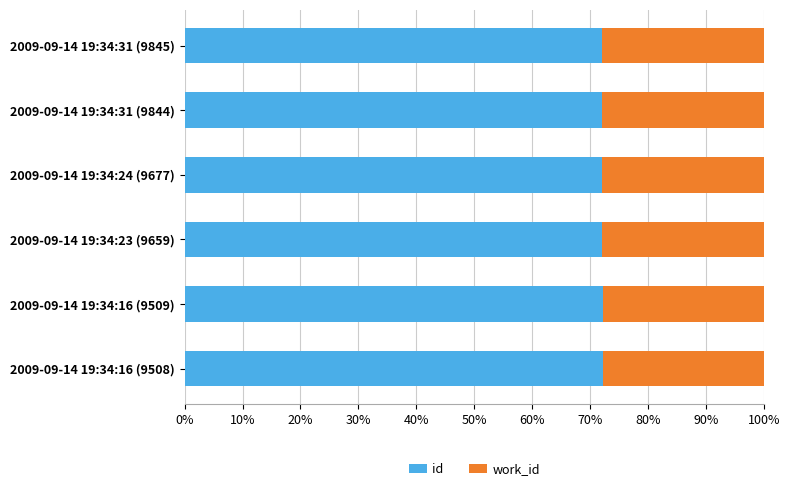

True or false: id has a value of 72.0 at 2009-09-14 19:34:31 (9844).

True